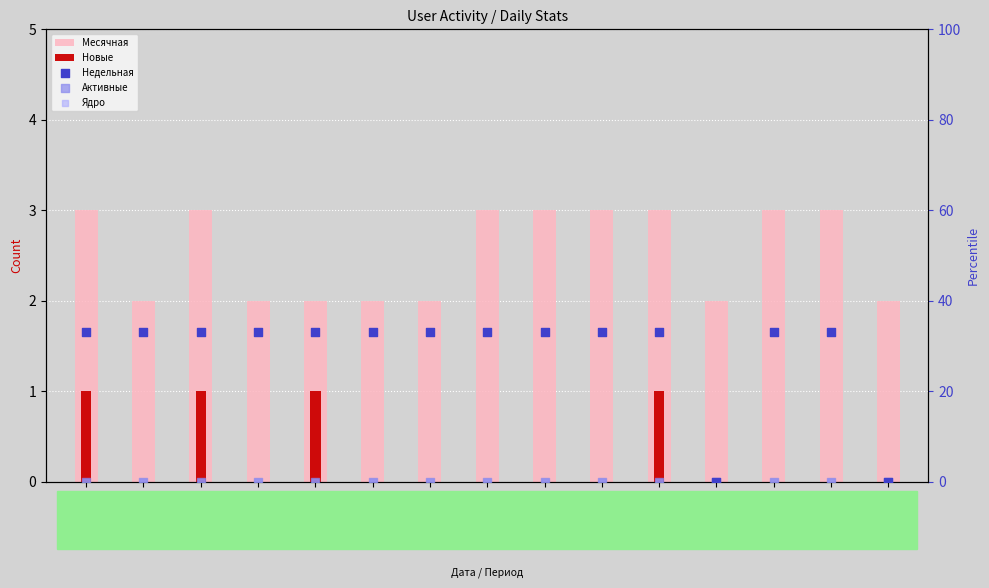

At which category is the sum across all series the highest?

2024-05-03